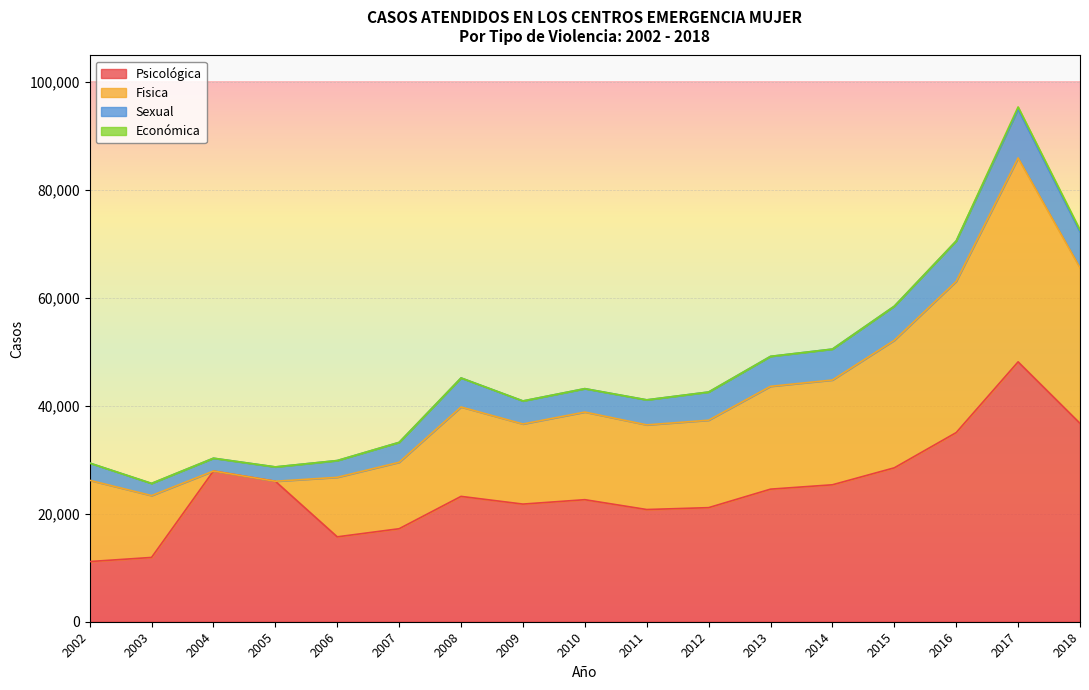

Where is Económica nearest to the value 216?

2018